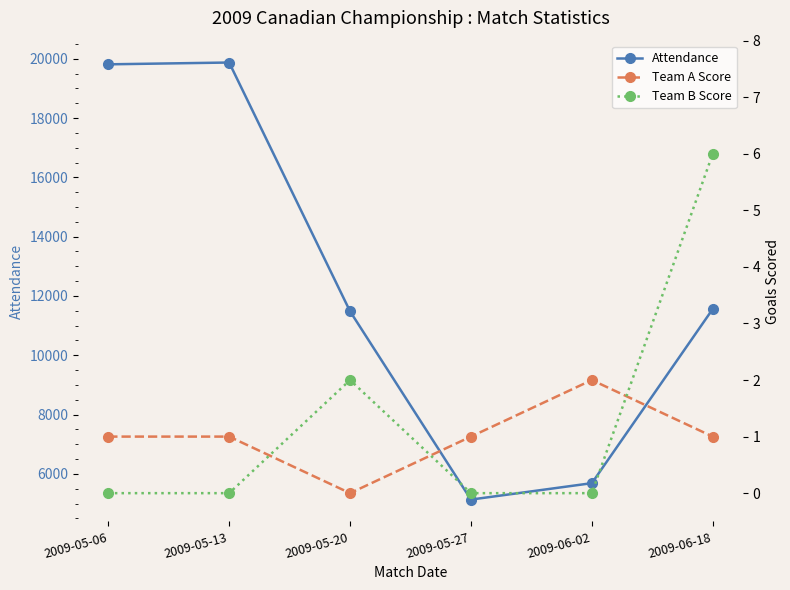

Where is the first local maximum for Team B Score?

2009-05-20